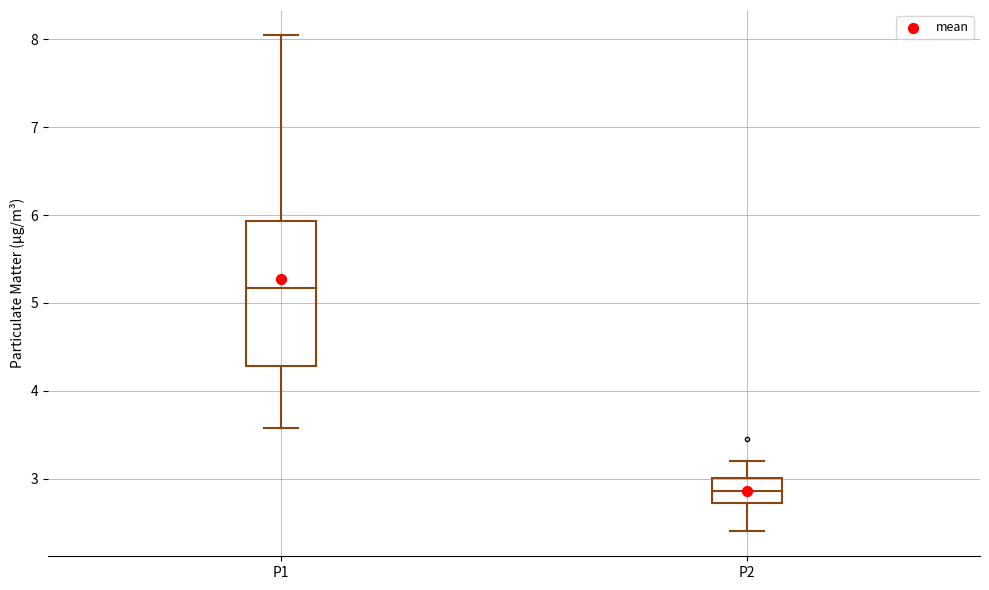

Which box has the lowest median line?

P2